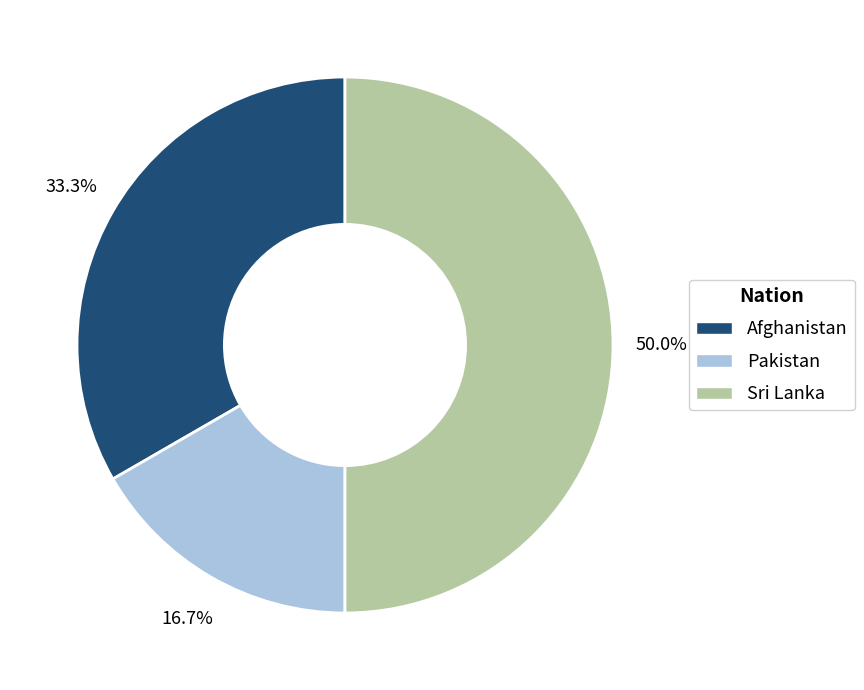

Between Sri Lanka and Afghanistan, which is larger?

Sri Lanka